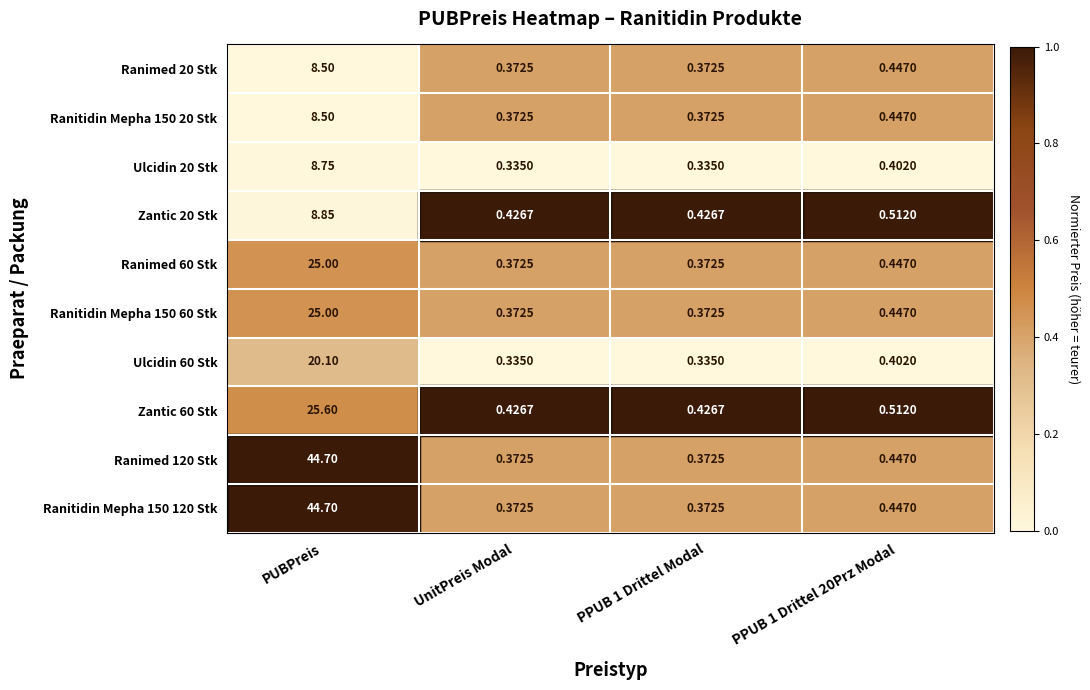

At which category is the sum across all series the highest?

PUBPreis